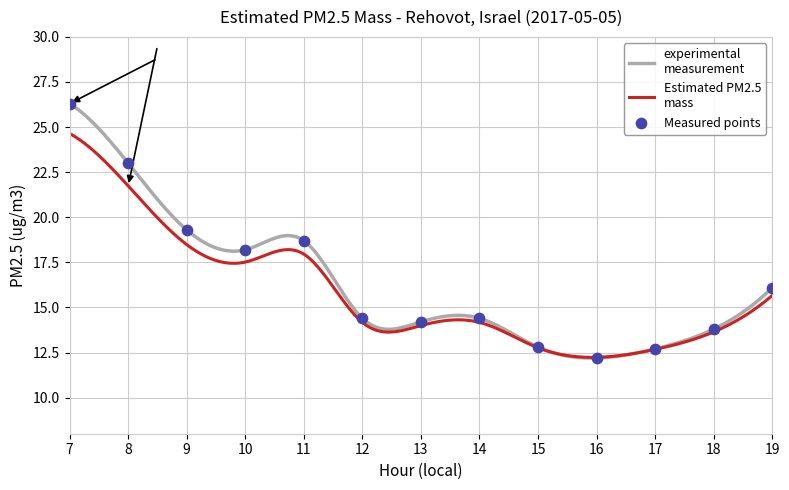

Which has a higher value, 18 or 15?

18